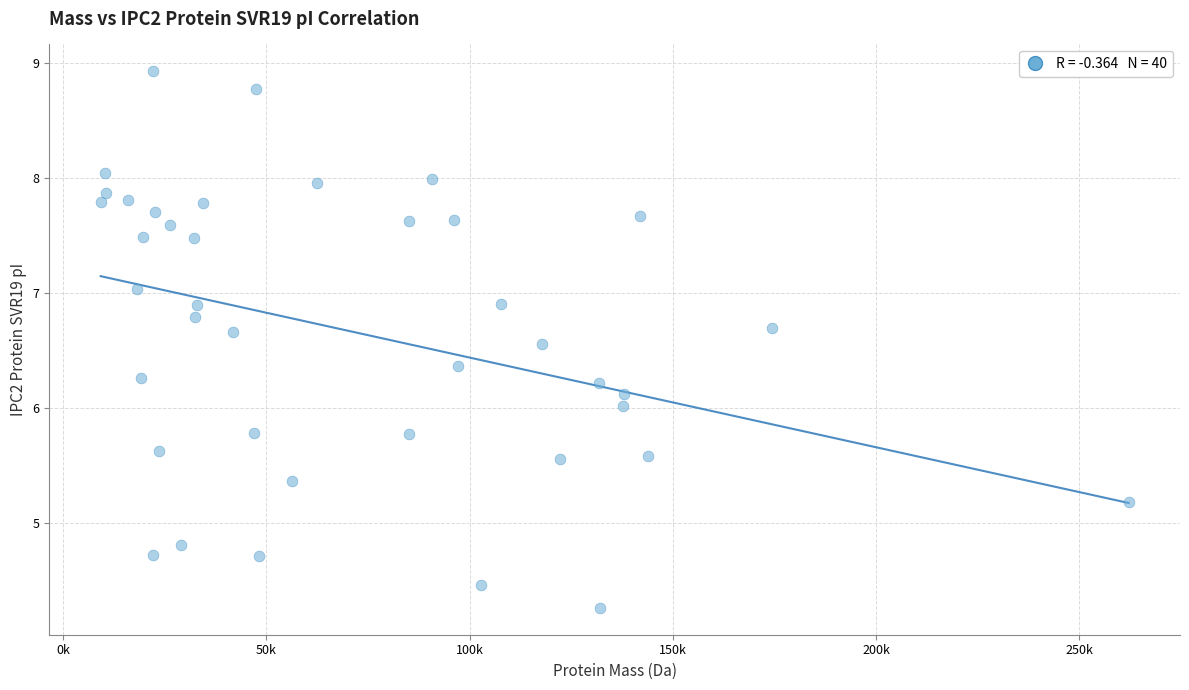

What is the range of Y values (max minus min)?

4.7